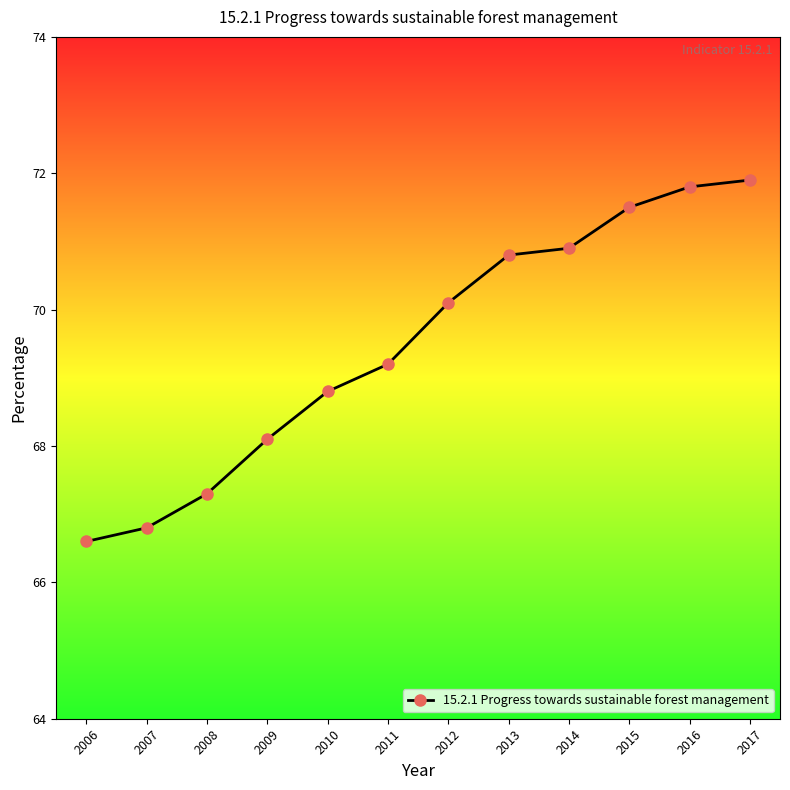

Rank the categories by value from lowest to highest.

2006, 2007, 2008, 2009, 2010, 2011, 2012, 2013, 2014, 2015, 2016, 2017